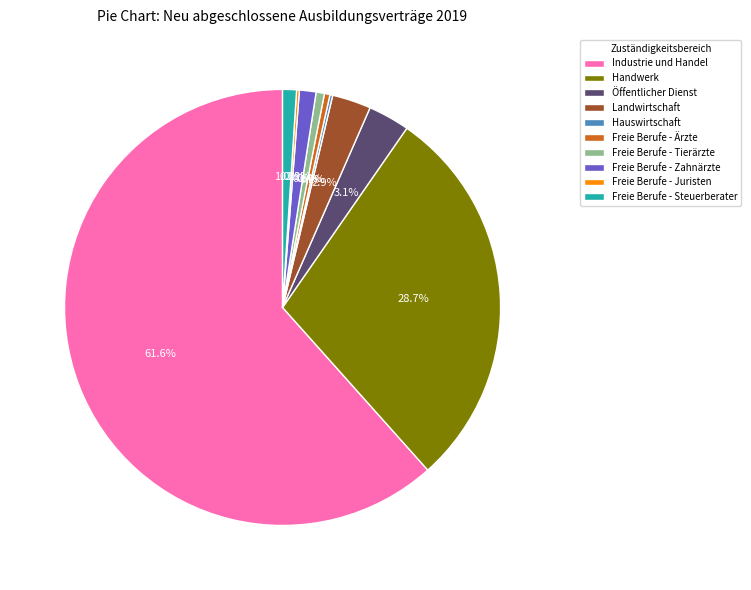

What is the ratio of the value at Freie Berufe - Steuerberater to the value at Freie Berufe - Ärzte?

2.5